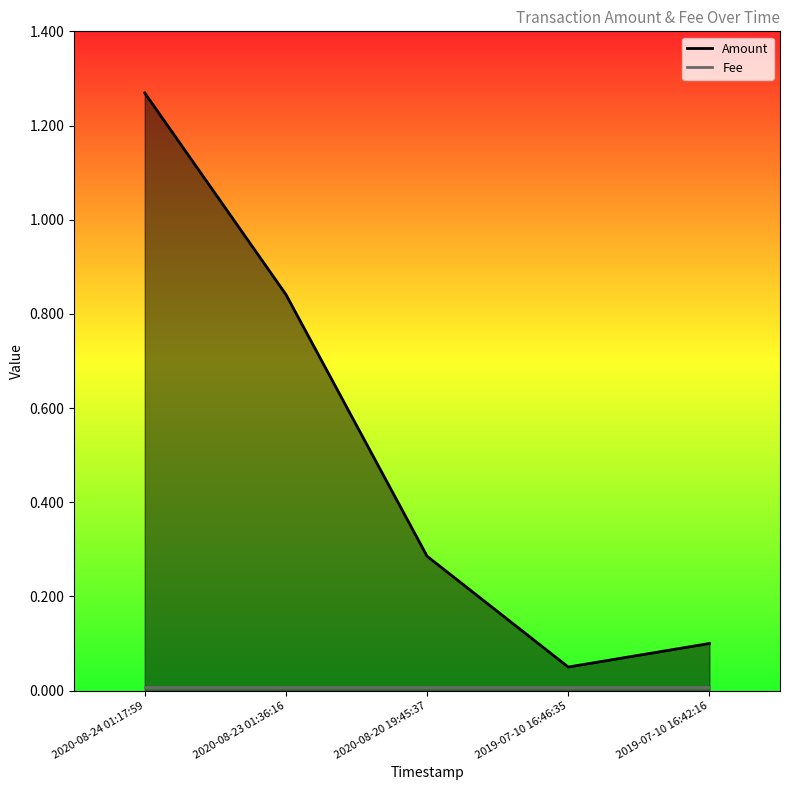

Which series has the largest total across all categories?

Amount